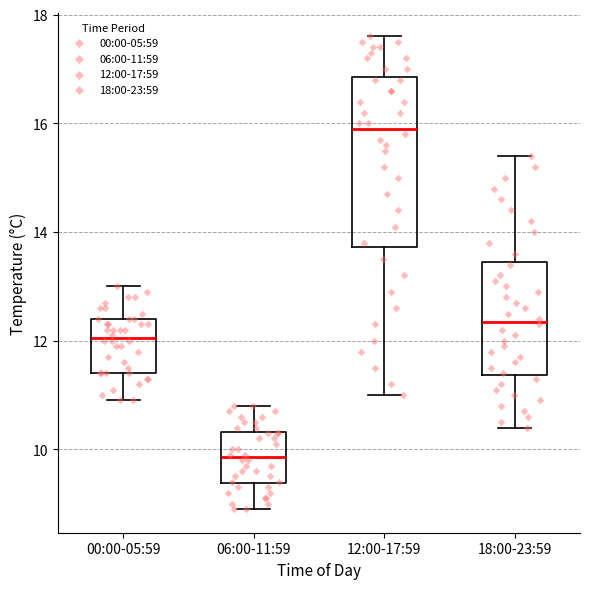

Comparing the boxes themselves (not the whiskers), which one is the tallest?

12:00-17:59